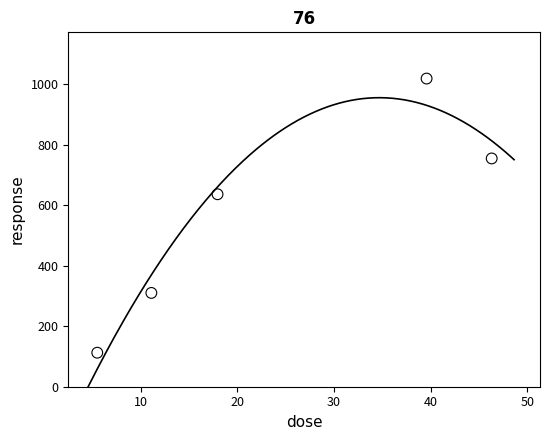

What is the average Y value?

566.5